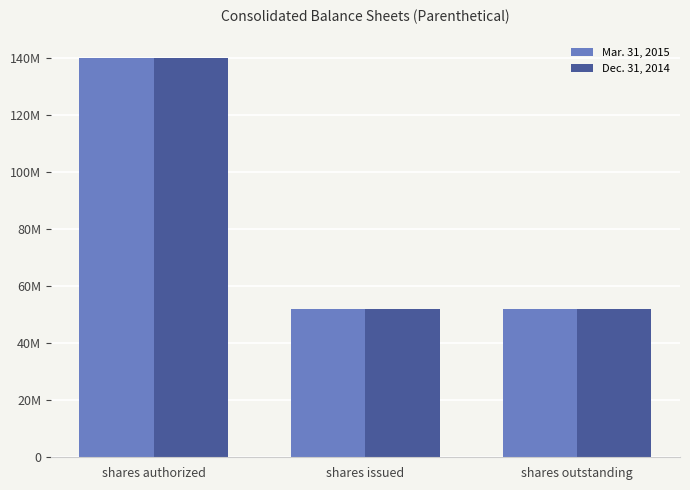

What is the difference between the maximum and second lowest values in the Dec. 31, 2014 series?

87875000